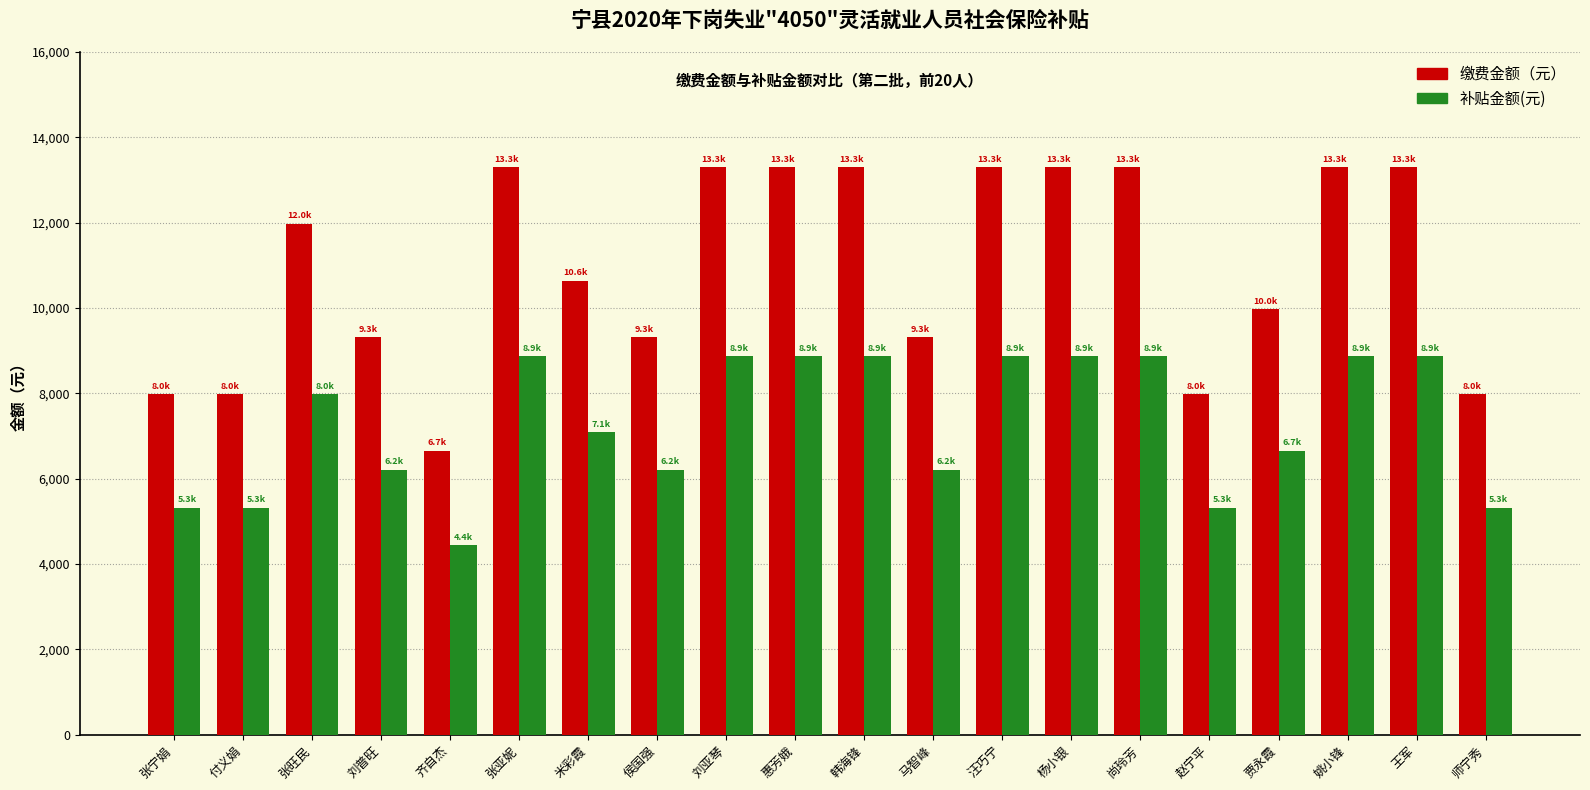

What is the difference between the highest and lowest values at 齐自杰?

2216.8